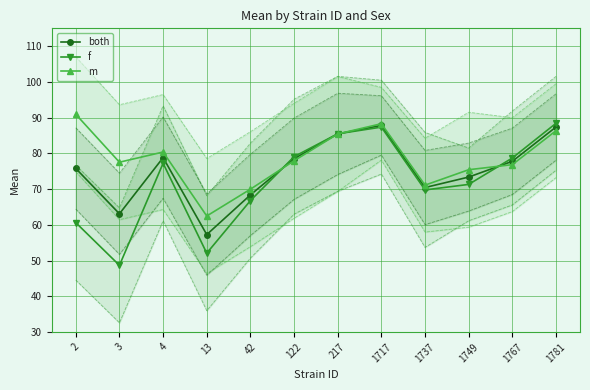

The value of m at 1737 is 71.1. True or false?

True